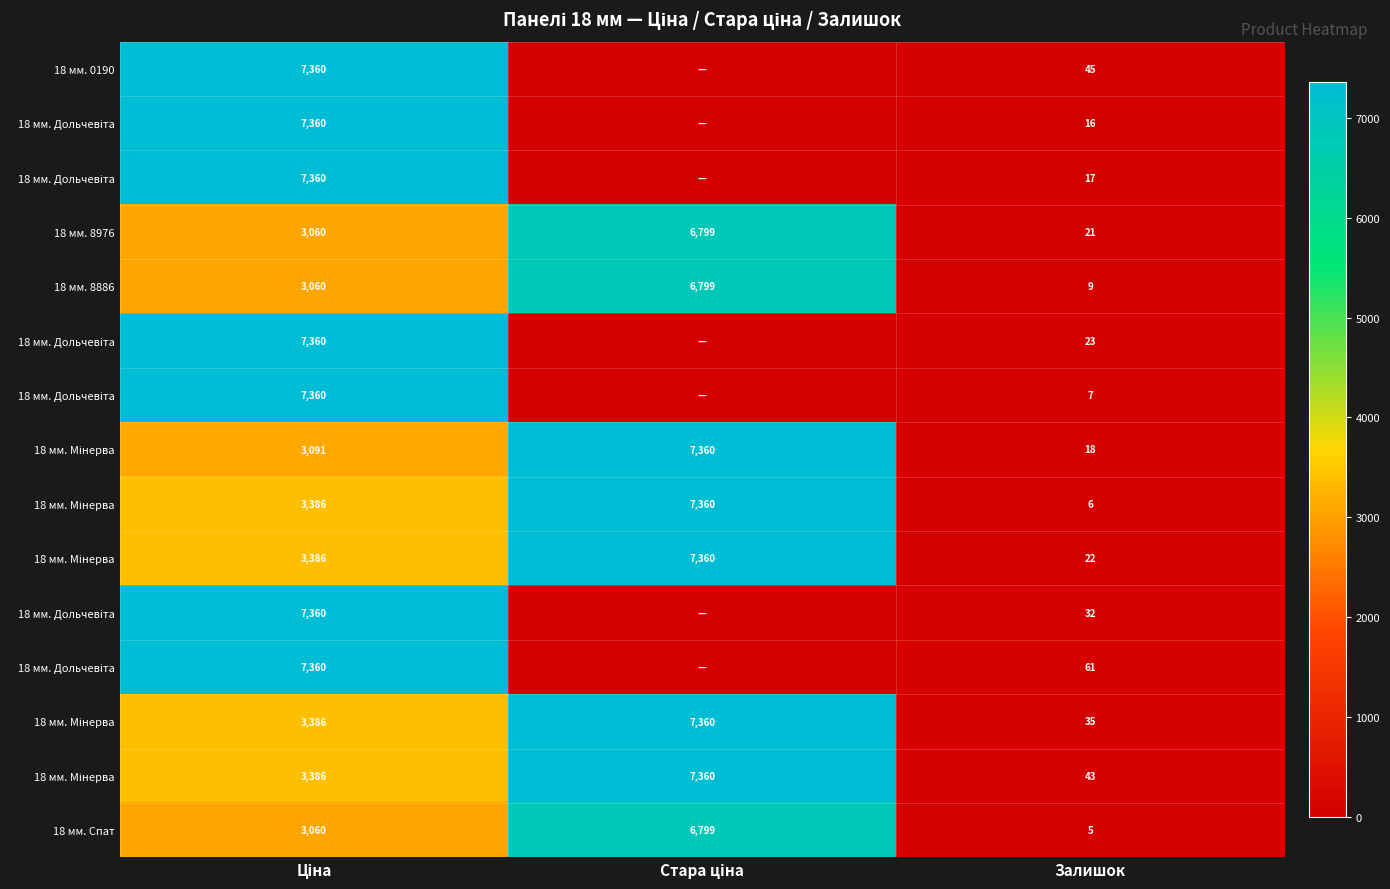

How many data points does each series have?

3